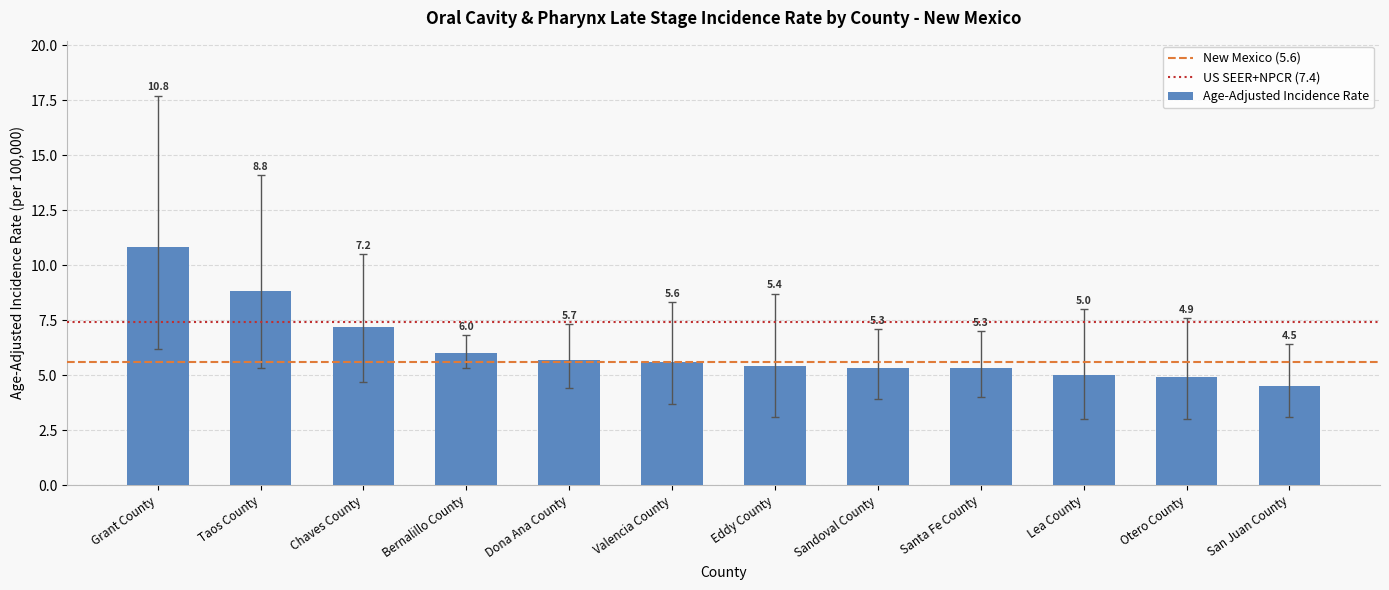

True or false: the data shows 8.4 at Eddy County.

False